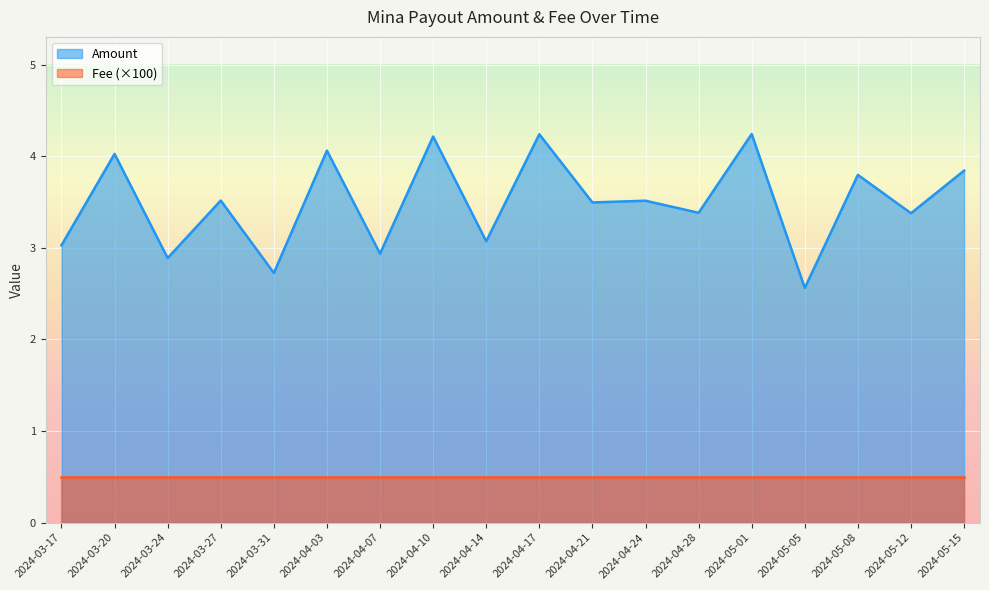

List the labels in order of value, smallest first.

2024-05-05, 2024-03-31, 2024-03-24, 2024-04-07, 2024-03-17, 2024-04-14, 2024-05-12, 2024-04-28, 2024-04-21, 2024-04-24, 2024-03-27, 2024-05-08, 2024-05-15, 2024-03-20, 2024-04-03, 2024-04-10, 2024-04-17, 2024-05-01